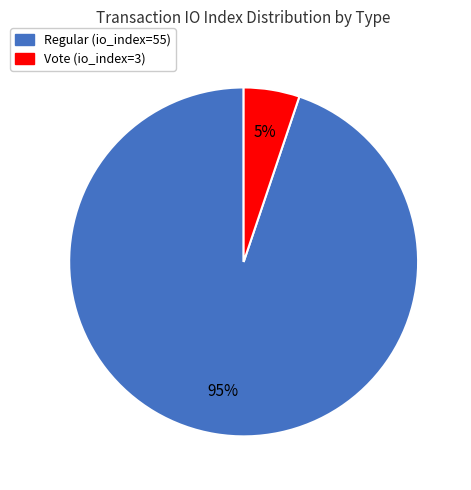

Which slice is the smallest?

Vote (io_index=3)